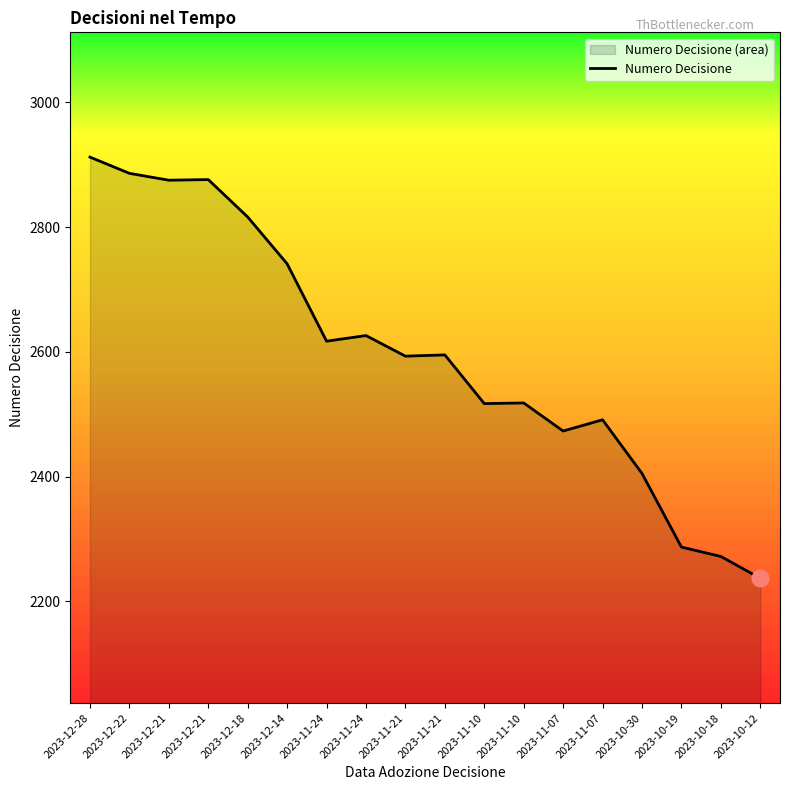

What is the average value?

2596